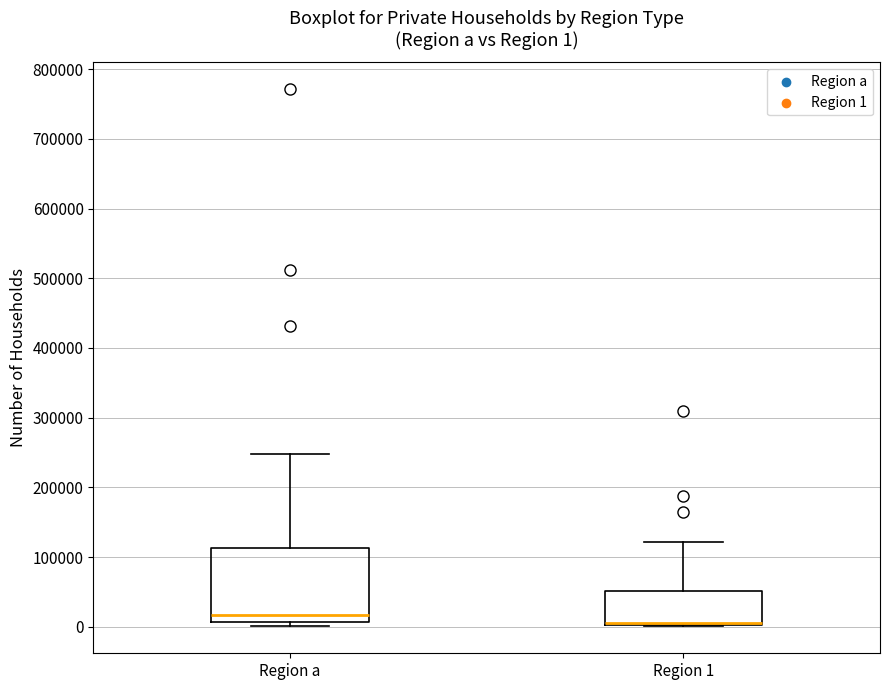

Comparing the boxes themselves (not the whiskers), which one is the tallest?

Region a